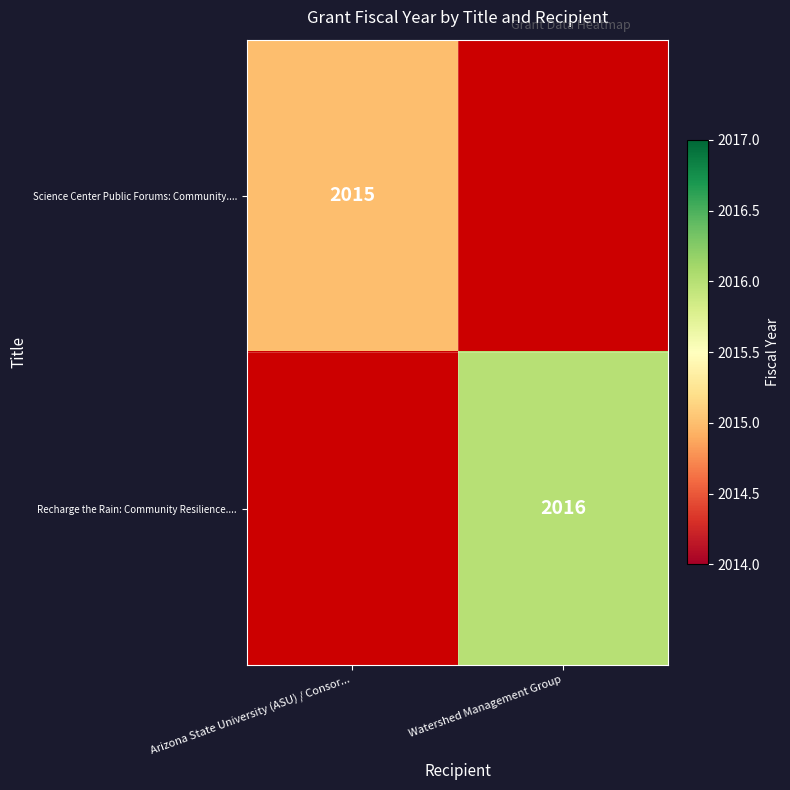

The value of Recharge the Rain: Community Resilience.... at Watershed Management Group is 3508. True or false?

False